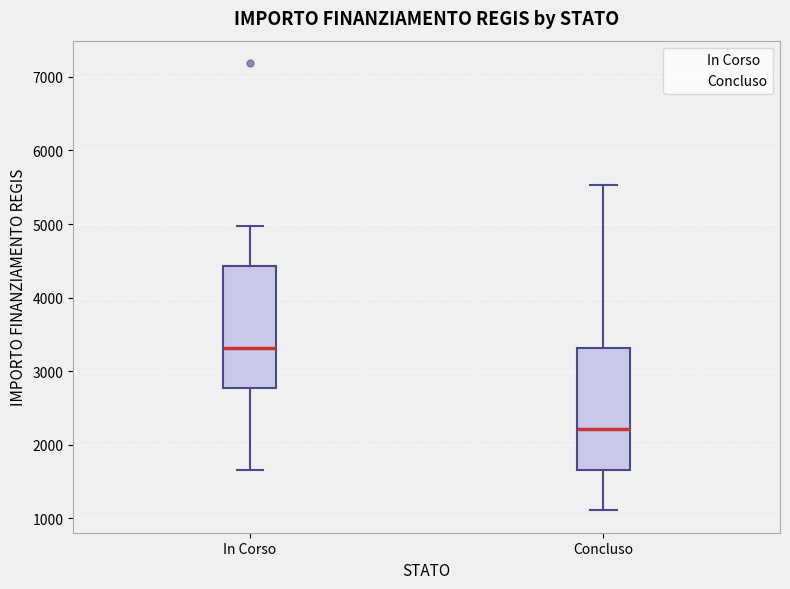

Which box's median line is the highest?

In Corso